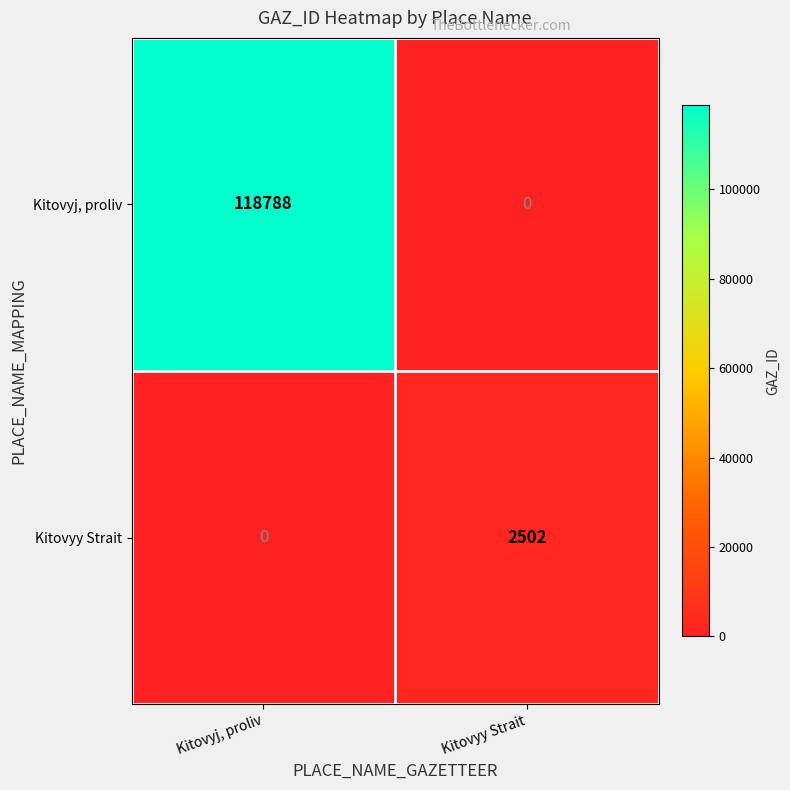

What is the maximum value shown in the chart?

118788